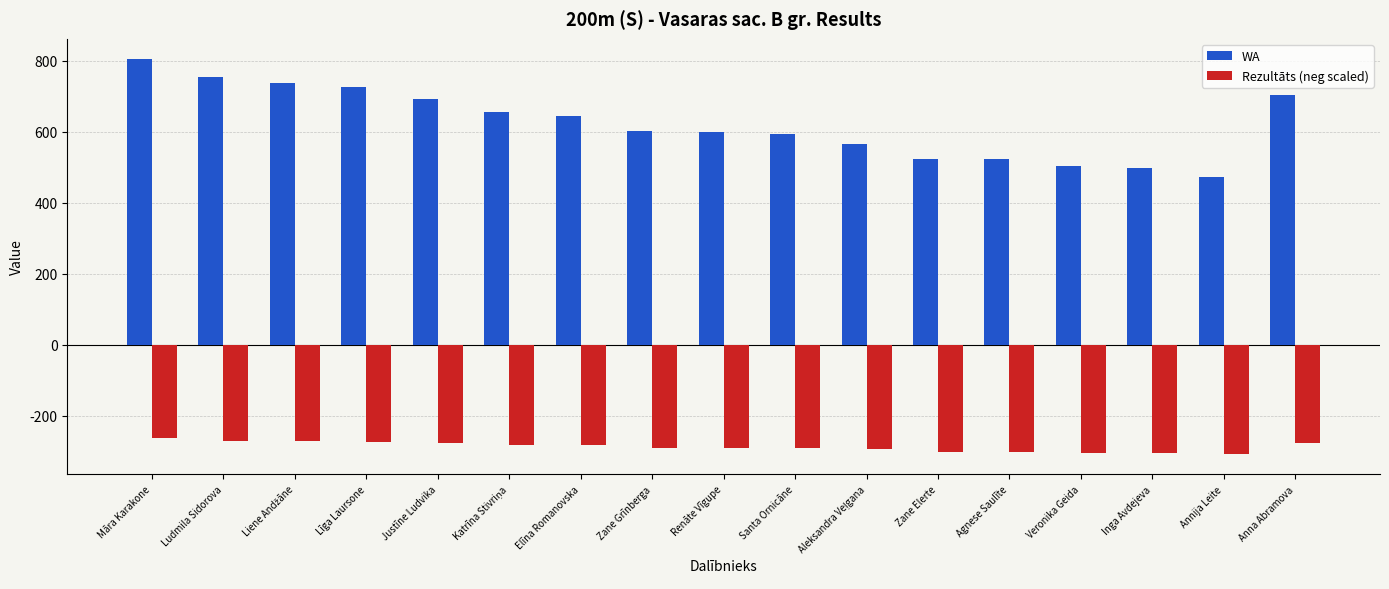

What position from the left is Veronika Geida?

14